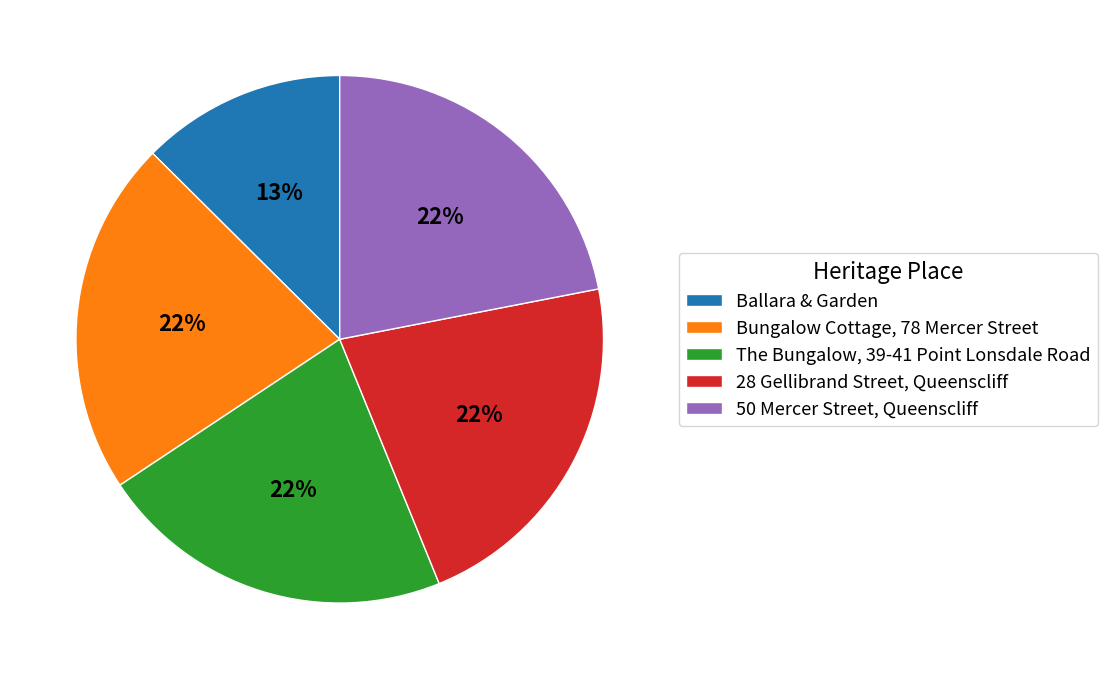

Does any single category account for the majority?

No